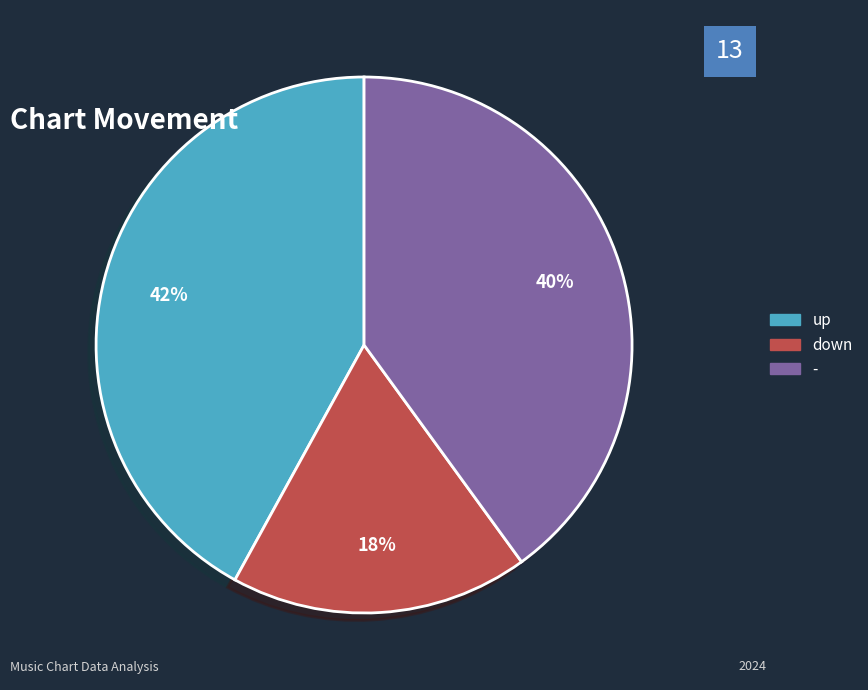

Approximately how many times larger is the value at down compared to up?

0.4